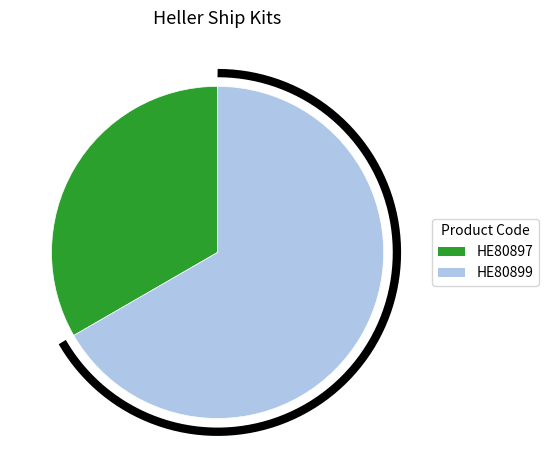

To the nearest percent, what portion does HE80897 represent?

33%